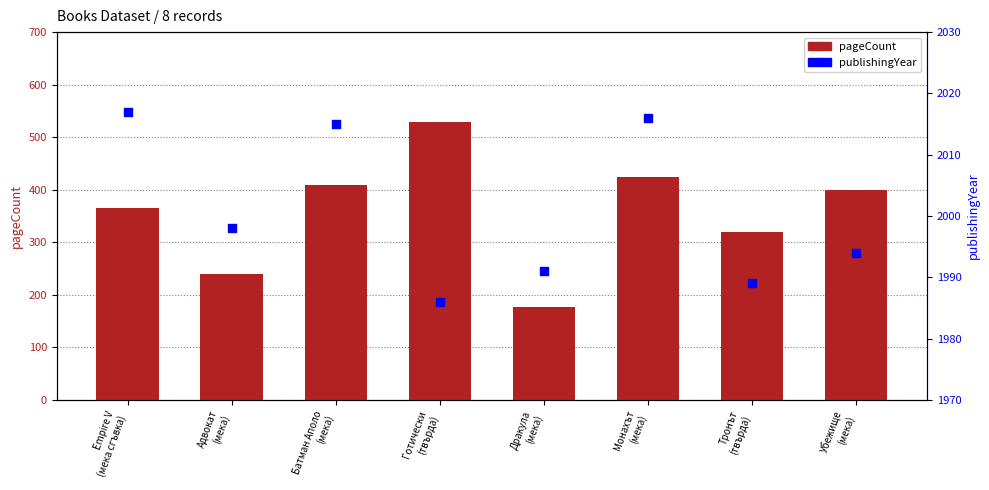

What is the total value across all series at Убежище
(мека)?

2394